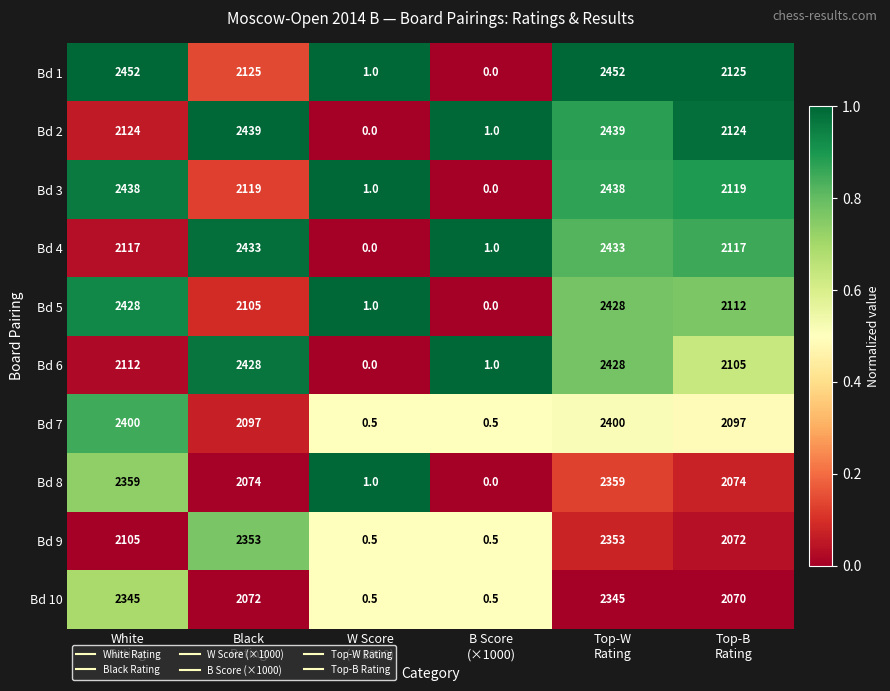

What is the difference between the second highest and minimum values in the Bd 1 series?

2452.0